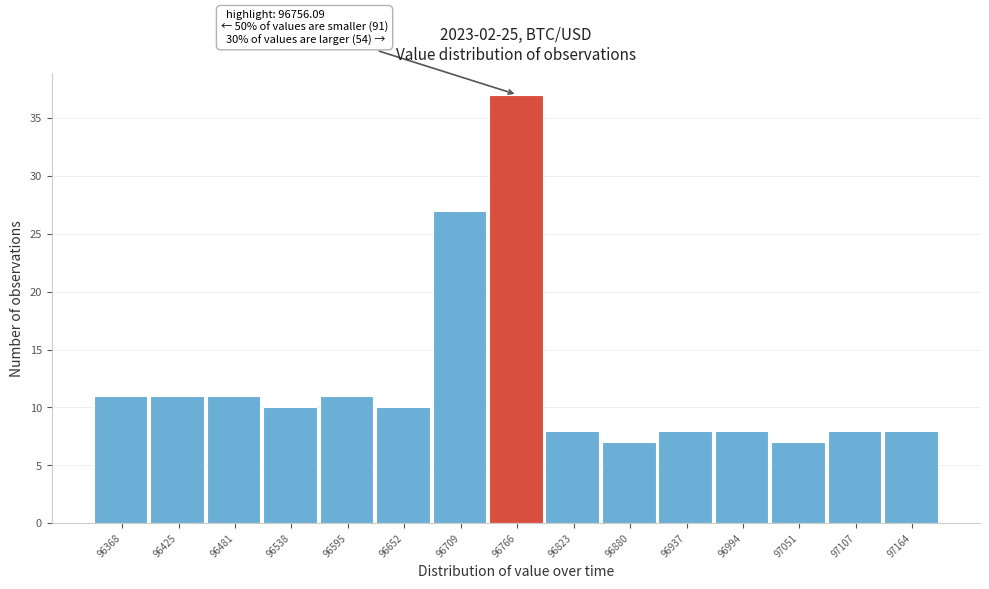

Which range on the x-axis has the tallest bar?

96740 to 96790